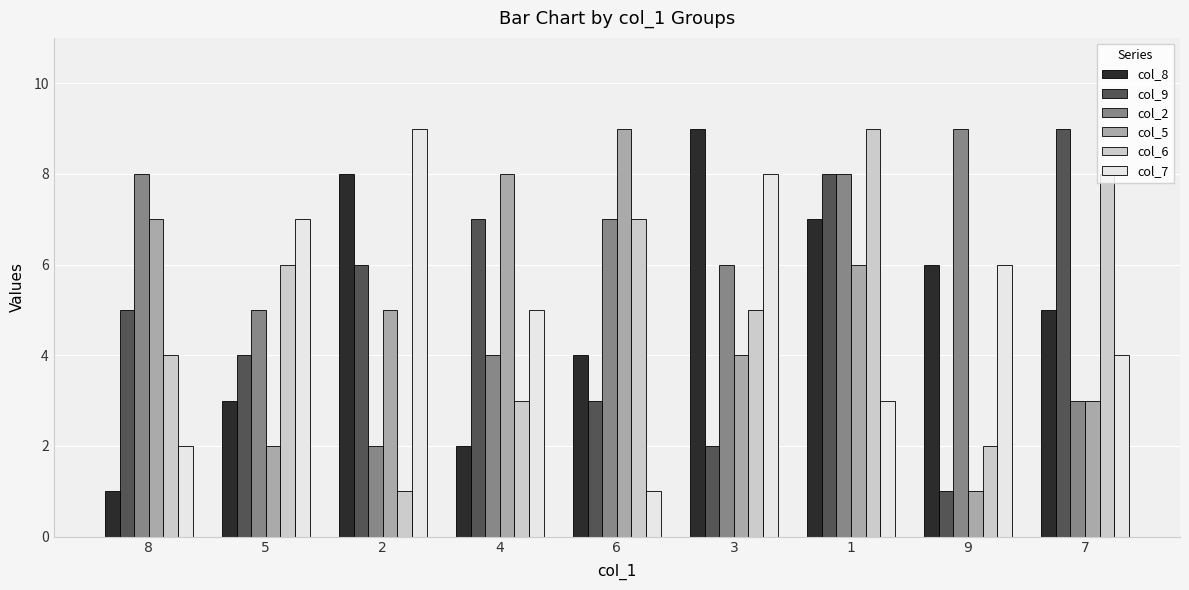

How many bars are there in total?

54